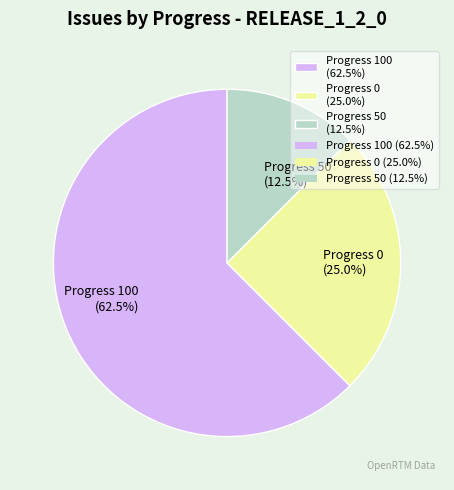

Rank the categories by value from highest to lowest.

Progress 100 (62.5%), Progress 0 (25.0%), Progress 50 (12.5%)